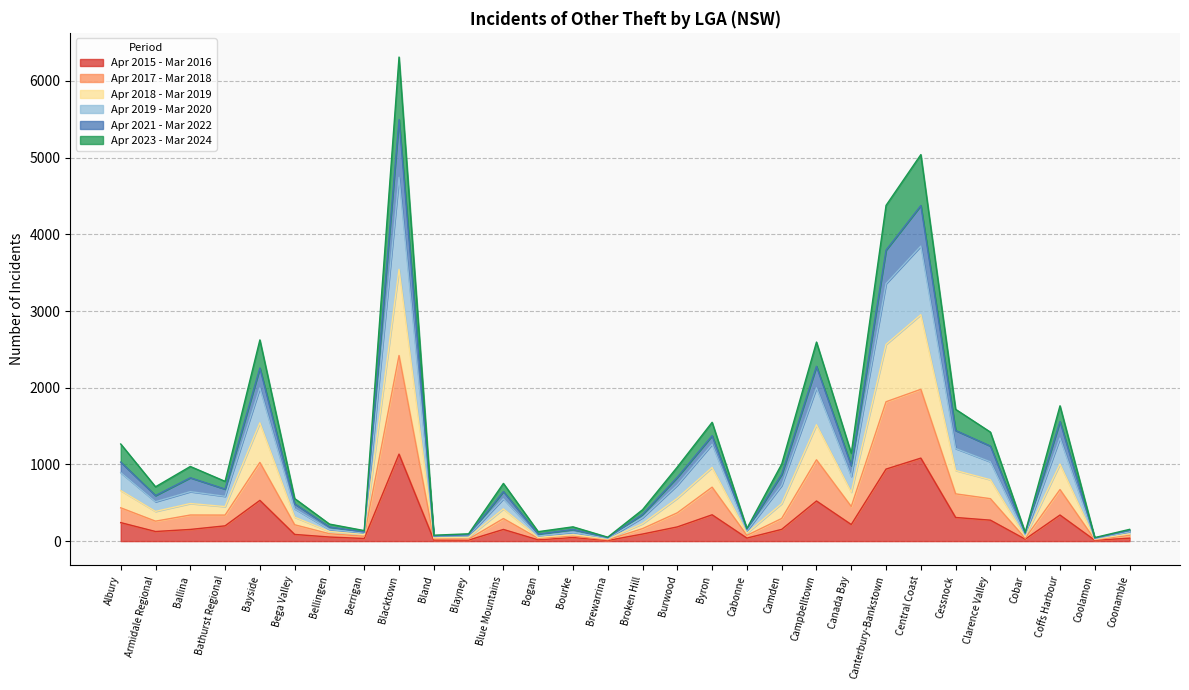

True or false: Apr 2021 - Mar 2022 has a value of 243 at Ballina.

False